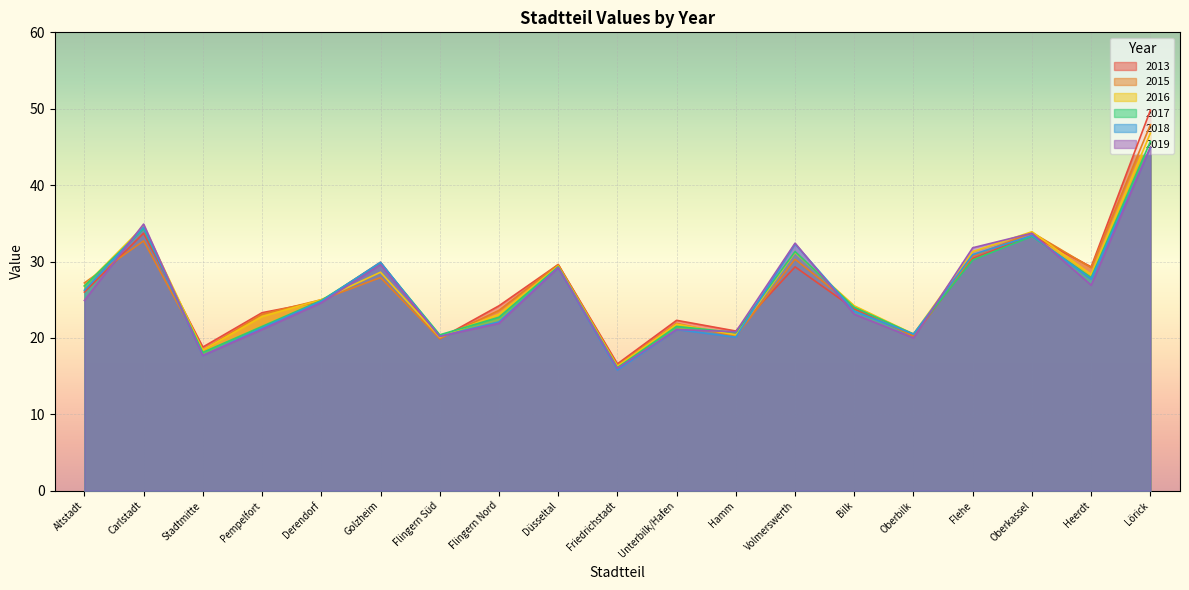

At which category is the sum across all series the highest?

Lörick